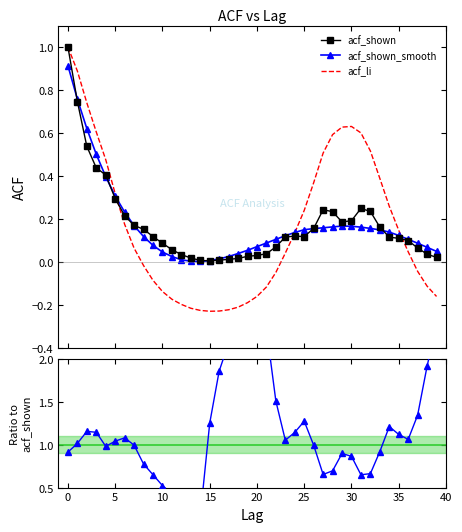

In smooth/shown, how many points are lower than both neighbors (excluding endpoints)?

7